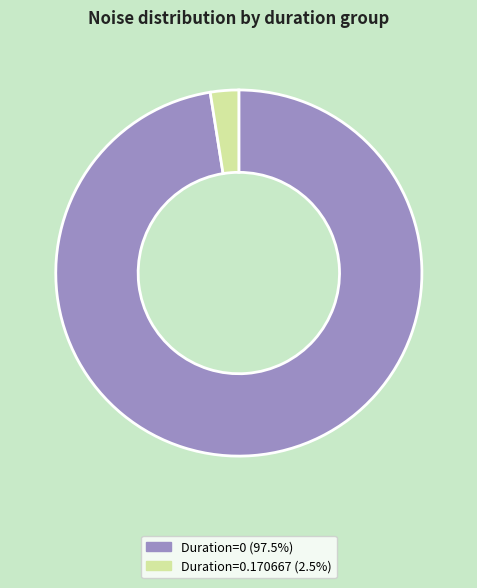

Is the sum of Duration=0 (97.5%) and Duration=0.170667 (2.5%) greater than half?

Yes